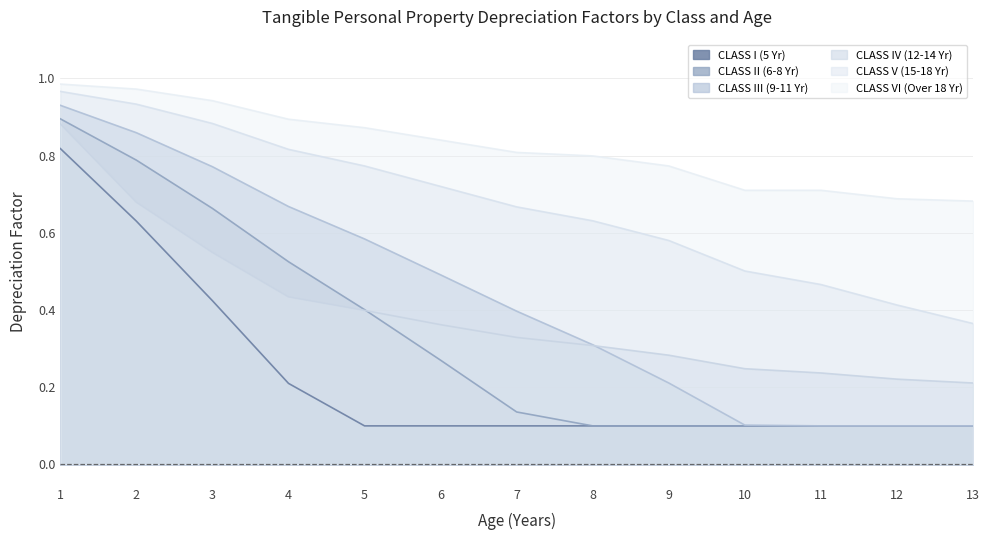

What is the spread (max minus min) of values at 13?

0.6